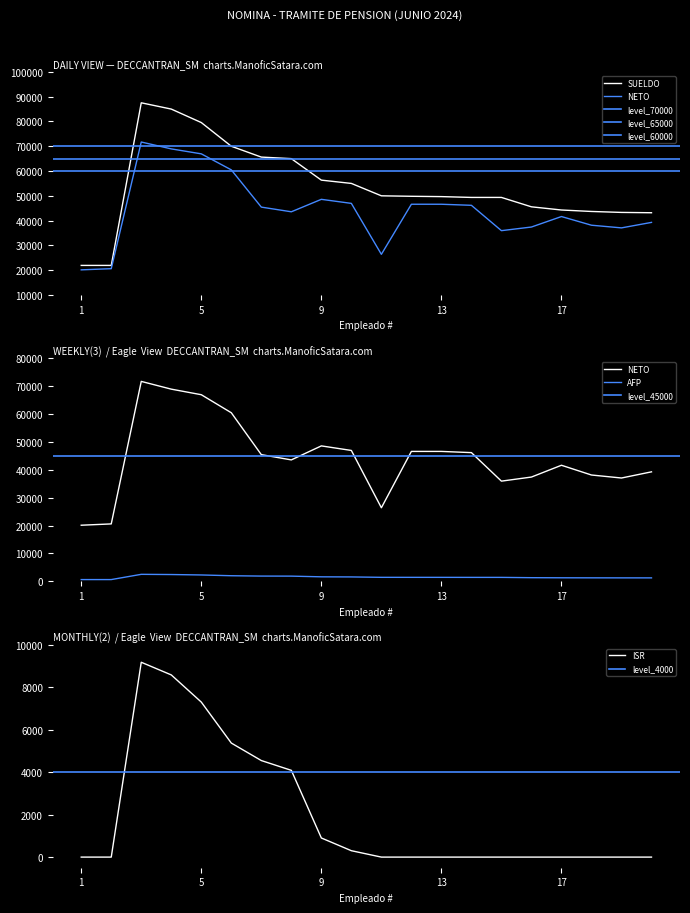

True or false: ISR and NETO intersect in this chart.

False